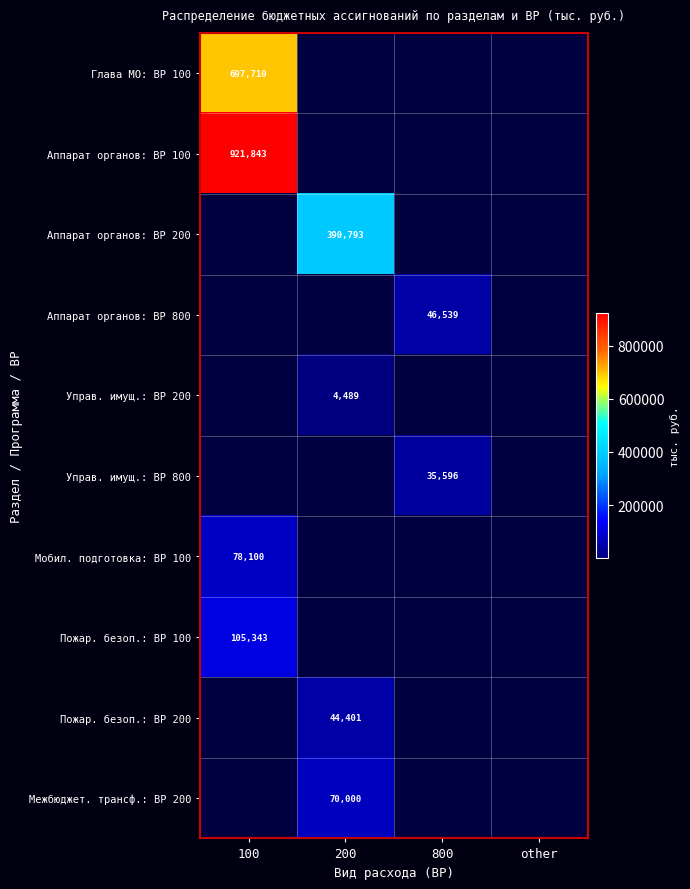

Count the number of data series in this chart.

10